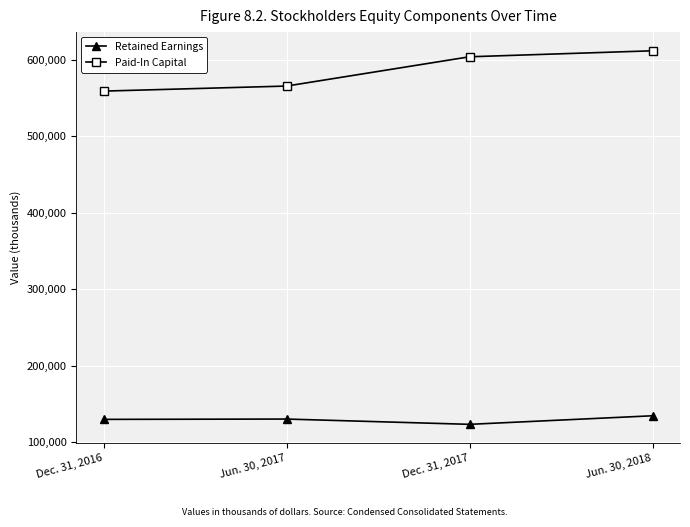

What is the minimum value for Paid-In Capital?

558966